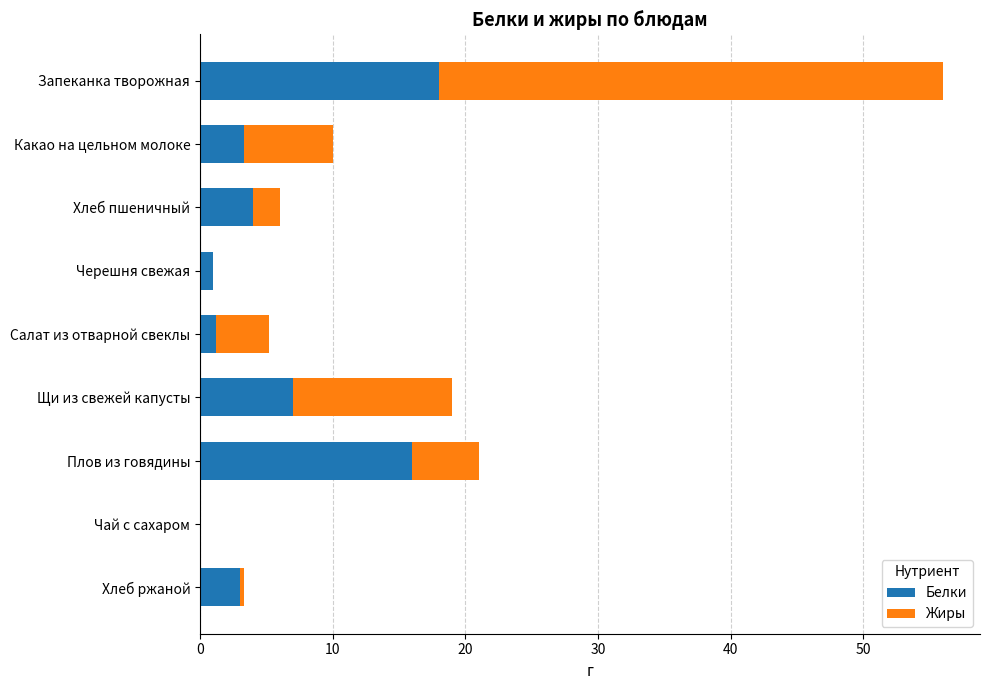

What is the total value across all series at Запеканка творожная?

56.0